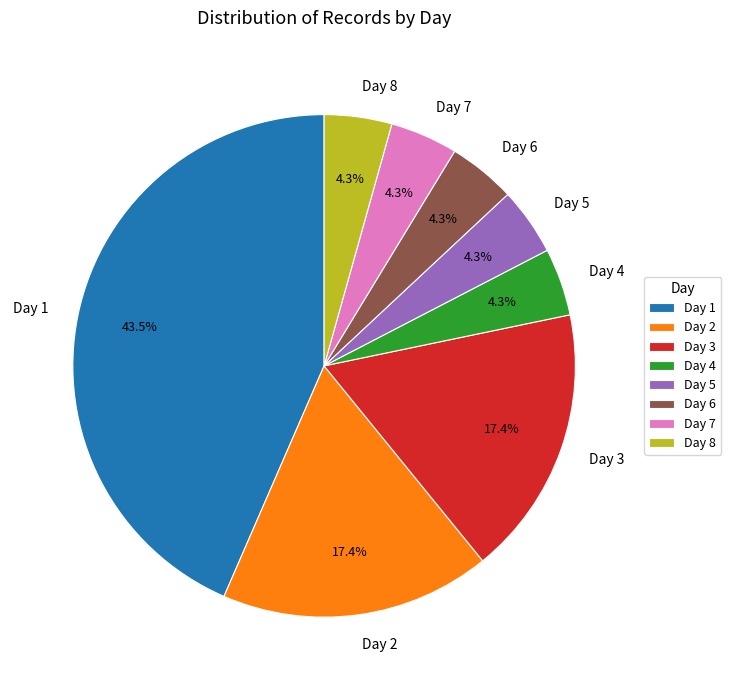

Is there a majority slice in this chart?

No